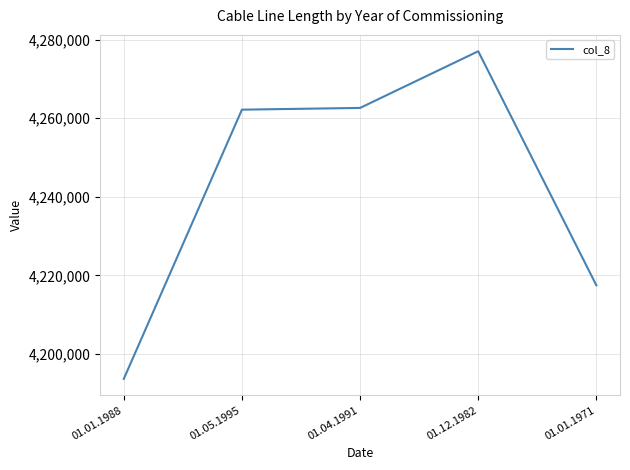

Reading right to left, list all the values displayed in this chart.

01.01.1971=4217470	01.12.1982=4277014	01.04.1991=4262601	01.05.1995=4262159	01.01.1988=4193674